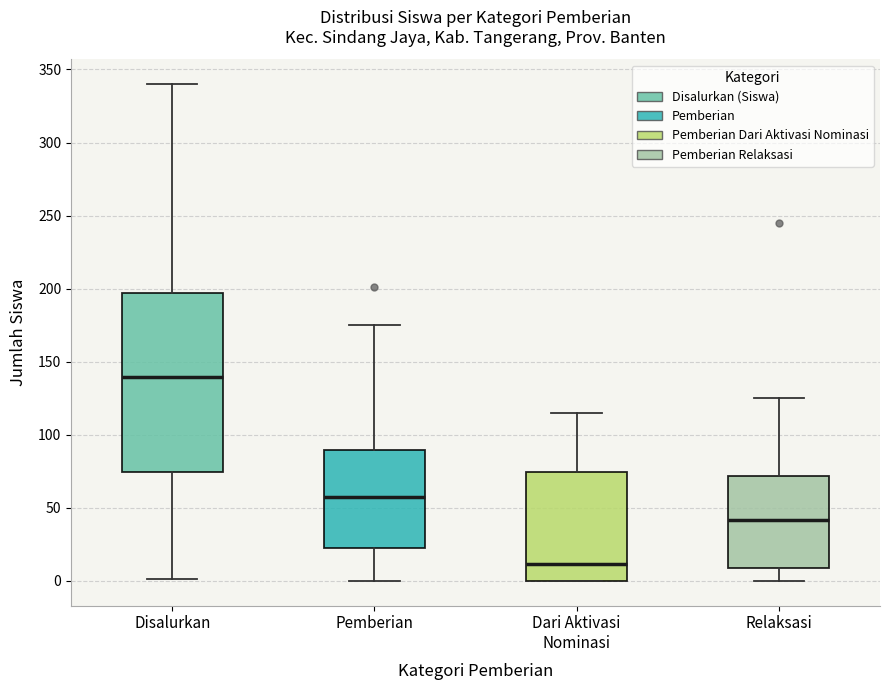

Which box's median line is the highest?

Disalurkan